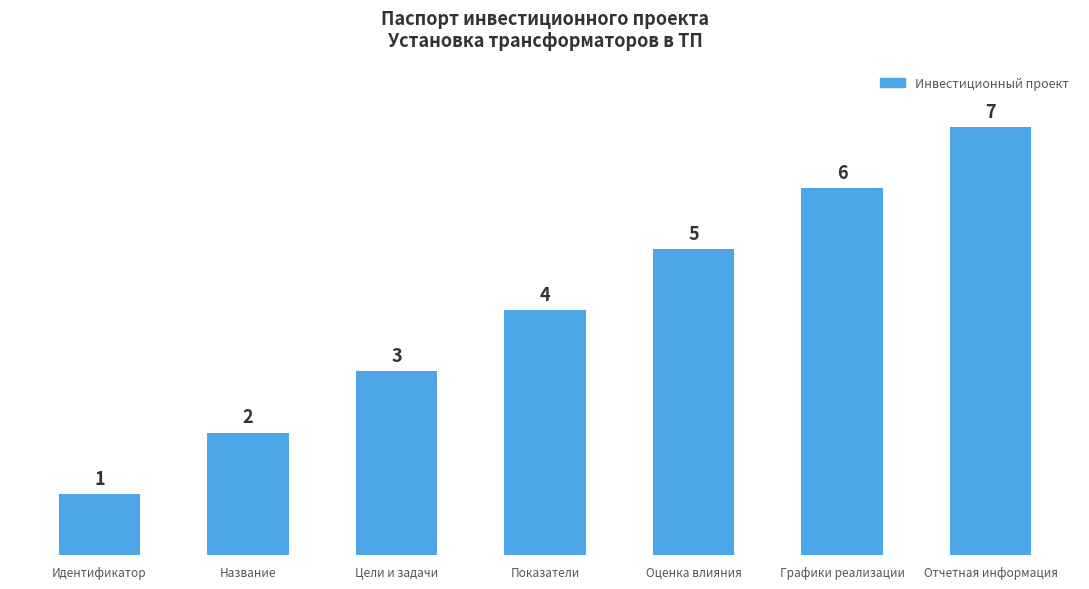

List the labels in order of value, smallest first.

Идентификатор, Название, Цели и задачи, Показатели, Оценка влияния, Графики реализации, Отчетная информация